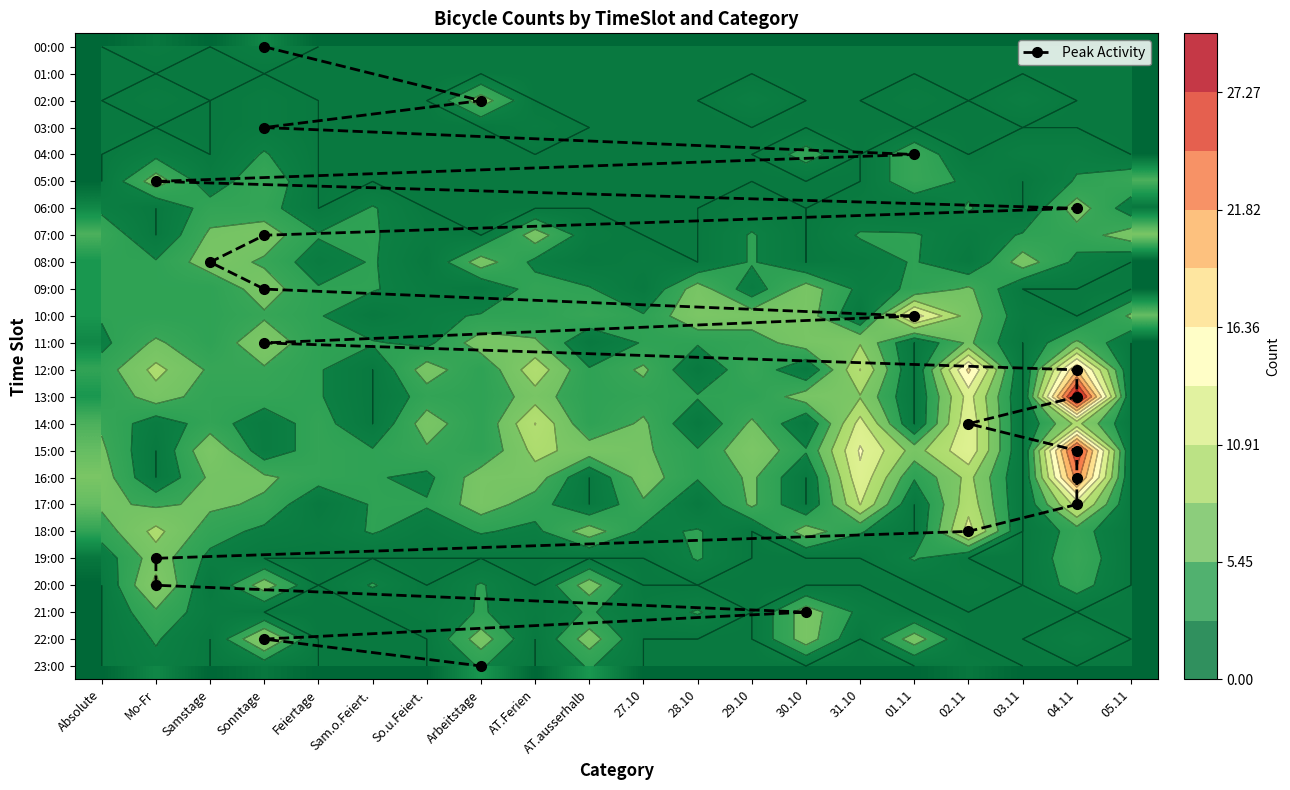

Between 5 and 23, which series saw the biggest shift?

00:00:00